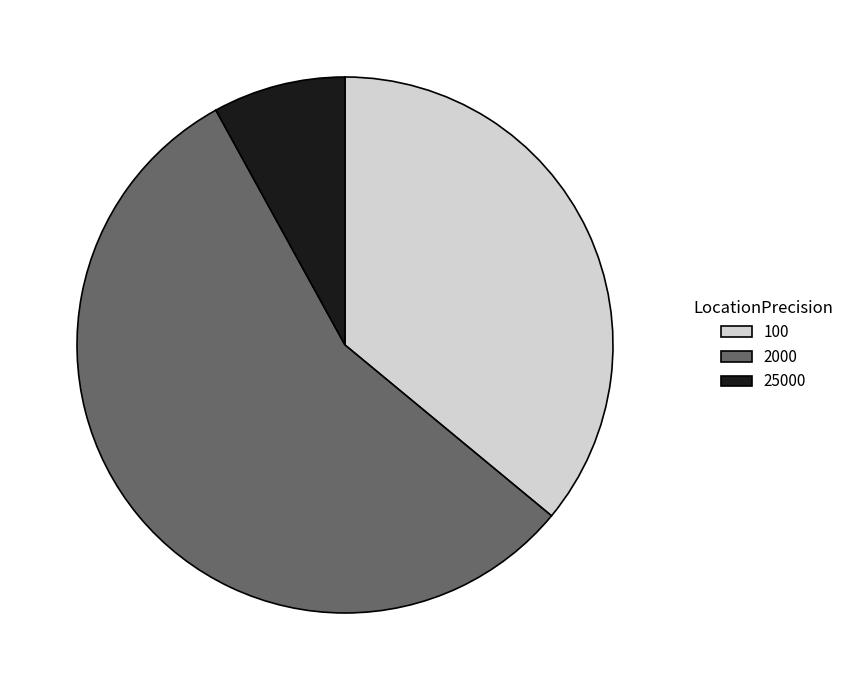

Between 2000 and 25000, which is larger?

2000